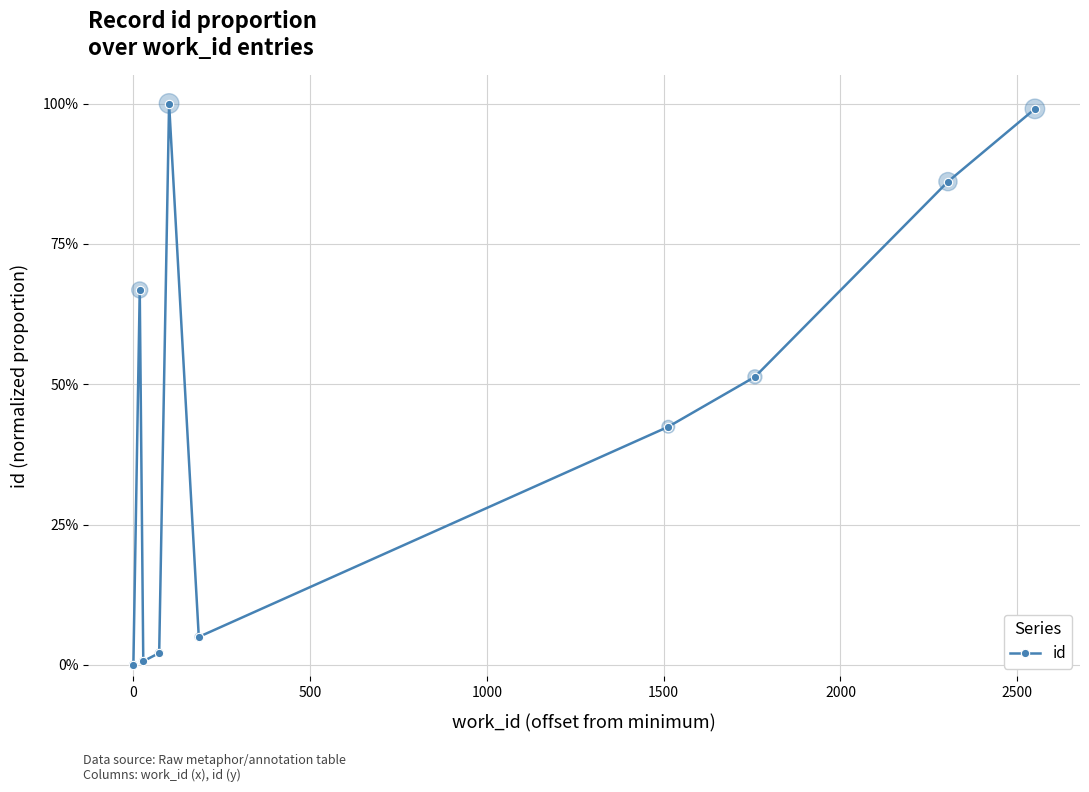

Does the chart have visible grid lines?

Yes